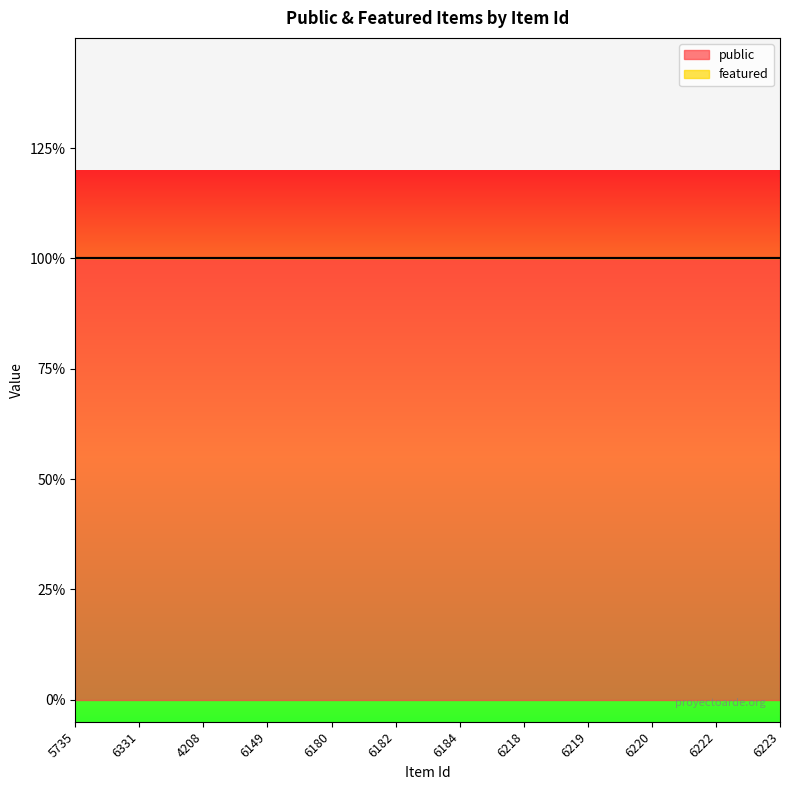

How many lines are shown in the chart?

2